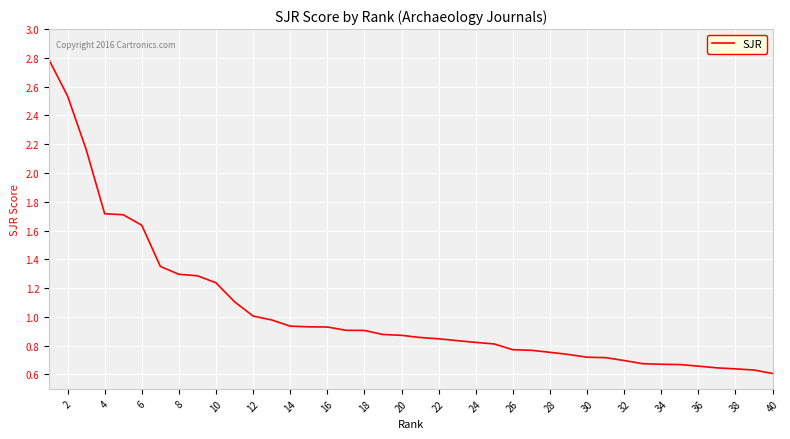

What is the greatest value displayed?

2.8